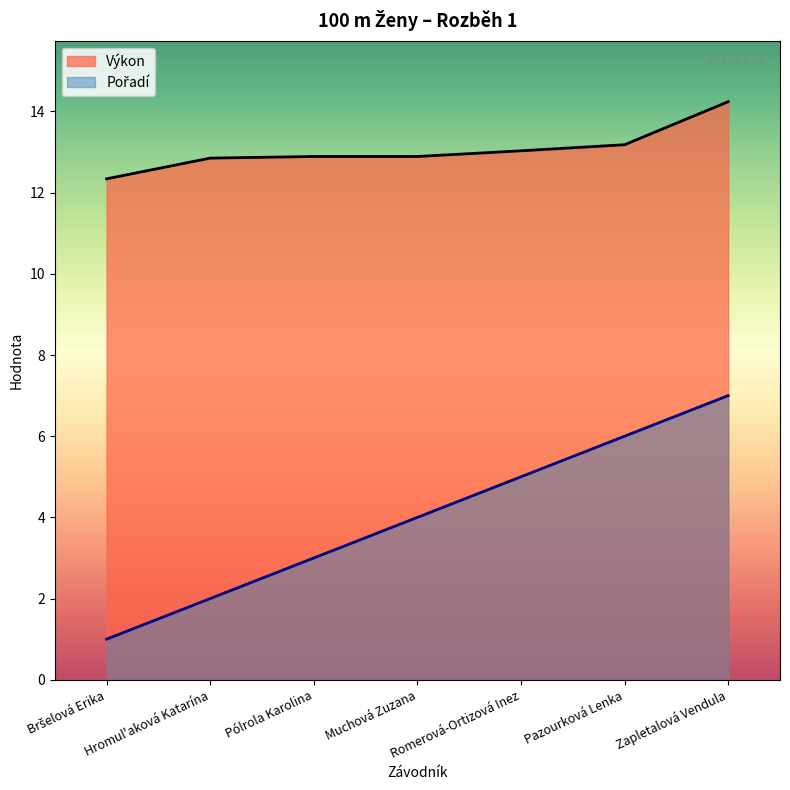

How many values in the Pořadí series are below 4?

3